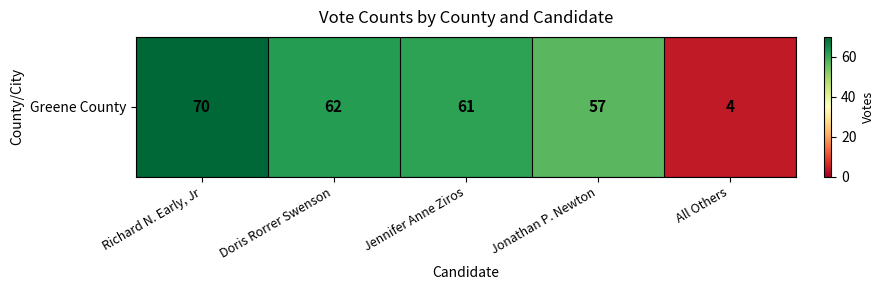

Reading left to right, list all the values displayed in this chart.

Richard N. Early, Jr=70	Doris Rorrer Swenson=62	Jennifer Anne Ziros=61	Jonathan P. Newton=57	All Others=4